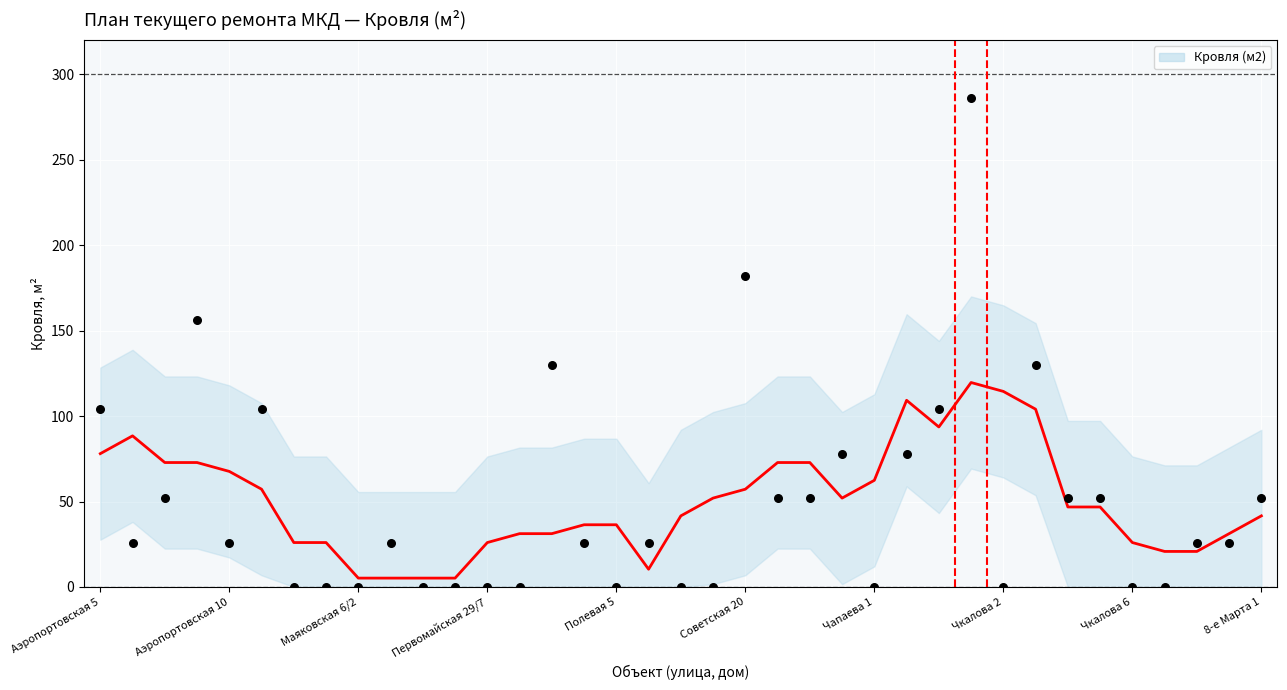

What is the change in value from Аэропортовская 9 to 8-е Марта 1?

-104